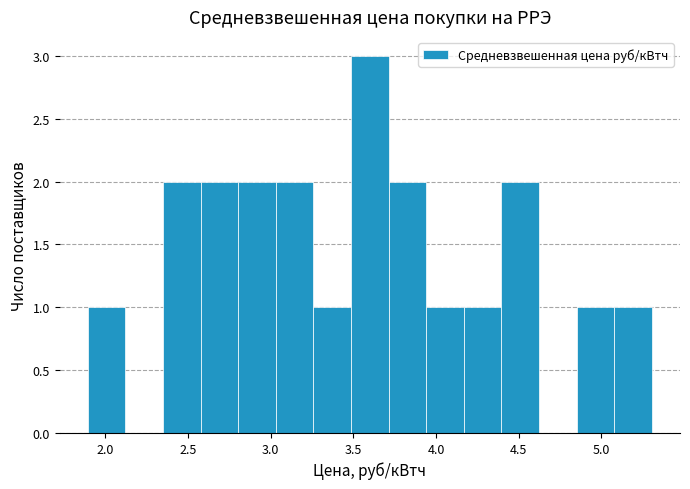

Reading left to right, transcribe this chart: for each bar, give the range it covers on the x-axis and its height. Neither the bar edges nor the heights are printed on the chart, so give them approximately, as read against the axes.

1.90 to 2.10: 1
2.10 to 2.35: 0
2.35 to 2.60: 2
2.60 to 2.80: 2
2.80 to 3.05: 2
3.05 to 3.25: 2
3.25 to 3.50: 1
3.50 to 3.70: 3
3.70 to 3.95: 2
3.95 to 4.15: 1
4.15 to 4.40: 1
4.40 to 4.60: 2
4.60 to 4.85: 0
4.85 to 5.10: 1
5.10 to 5.30: 1